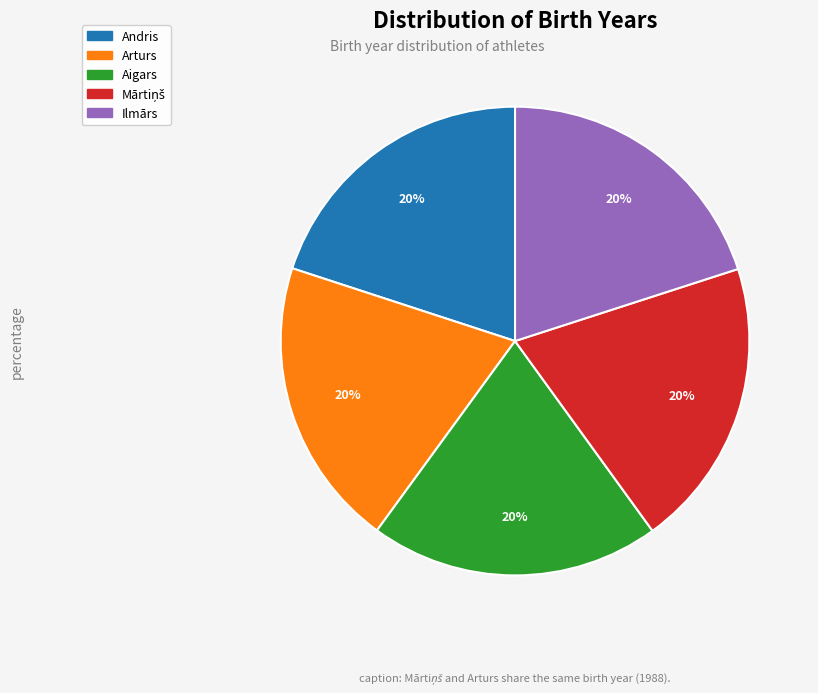

What percentage is the Aigars slice, to the nearest percent?

20%